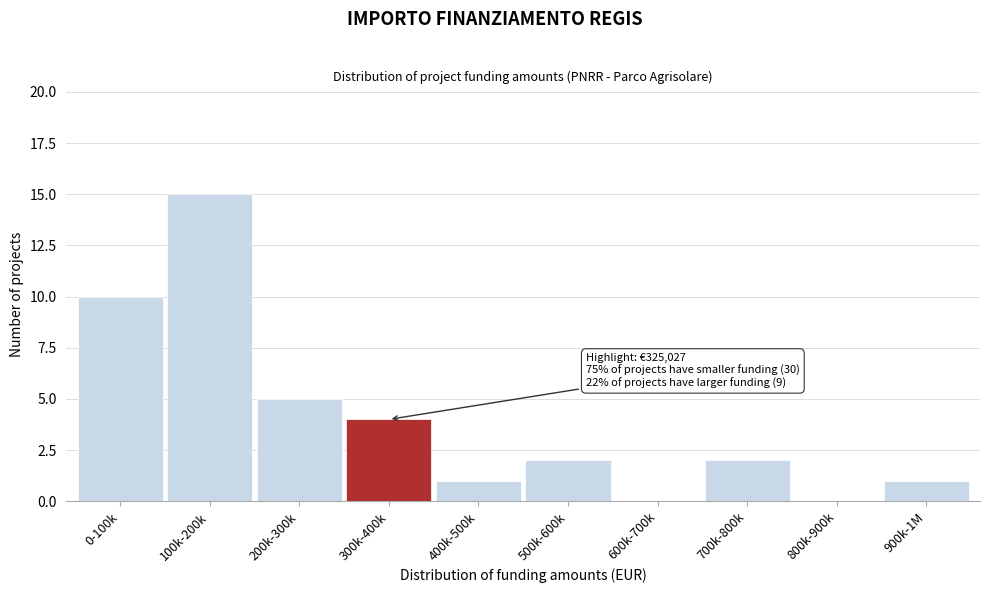

Reading left to right, extract all data points from this chart.

0-100k=10	100k-200k=15	200k-300k=5	300k-400k=4	400k-500k=1	500k-600k=2	600k-700k=0	700k-800k=2	800k-900k=0	900k-1M=1